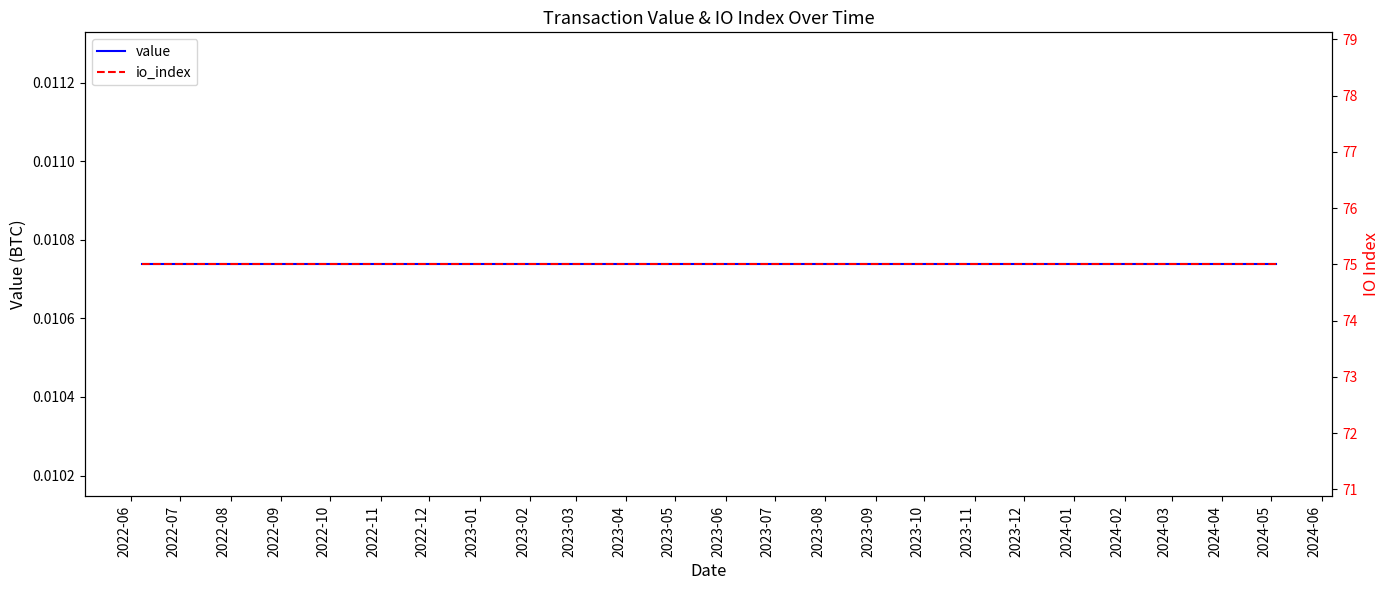

At which label does value reach its minimum?

2022-06